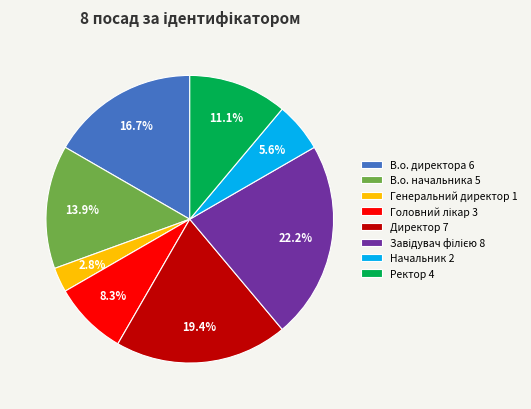

Is it true that В.о. директора is 27% of the pie?

False